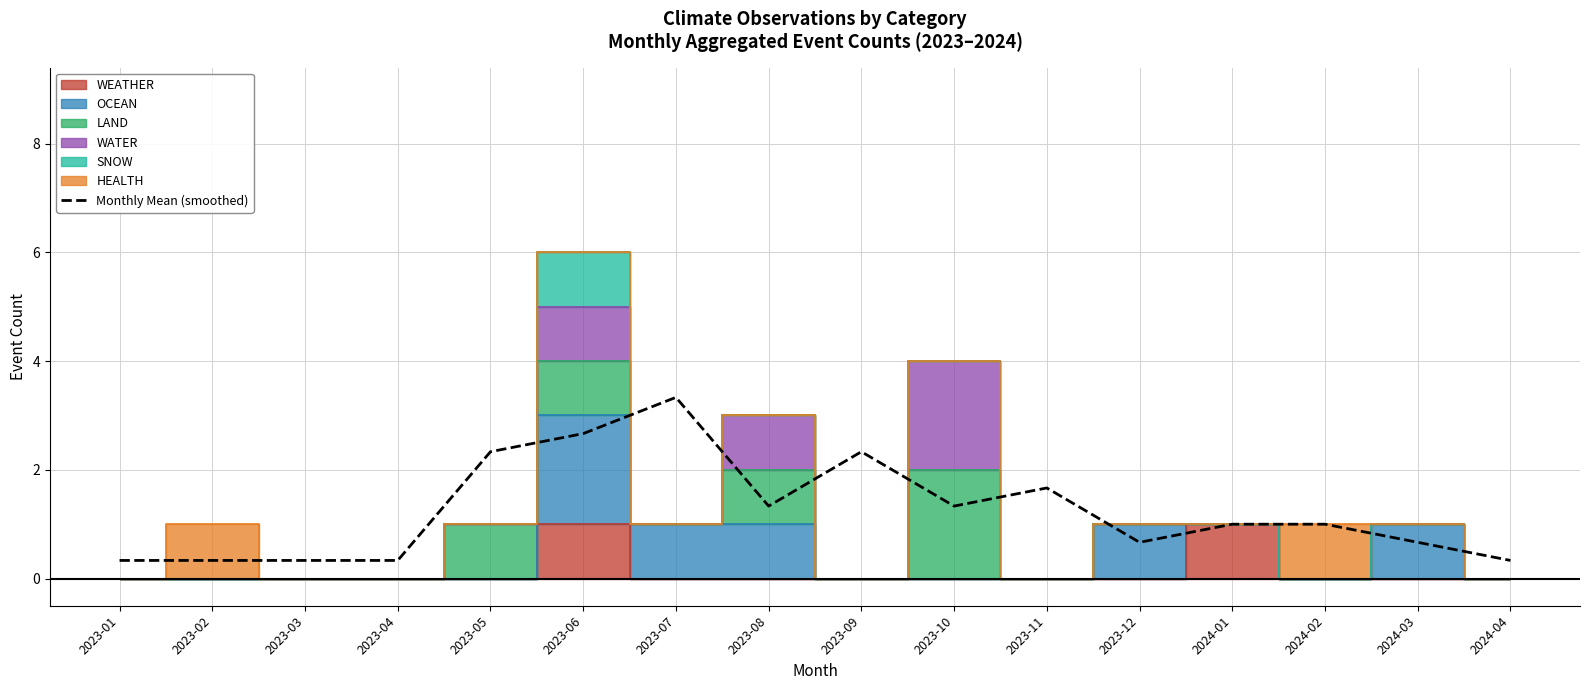

Reading left to right, extract all data points from this chart.

2023-01=0.3	2023-02=0.3	2023-03=0.3	2023-04=0.3	2023-05=2.3	2023-06=2.7	2023-07=3.3	2023-08=1.3	2023-09=2.3	2023-10=1.3	2023-11=1.7	2023-12=0.7	2024-01=1.0	2024-02=1.0	2024-03=0.7	2024-04=0.3